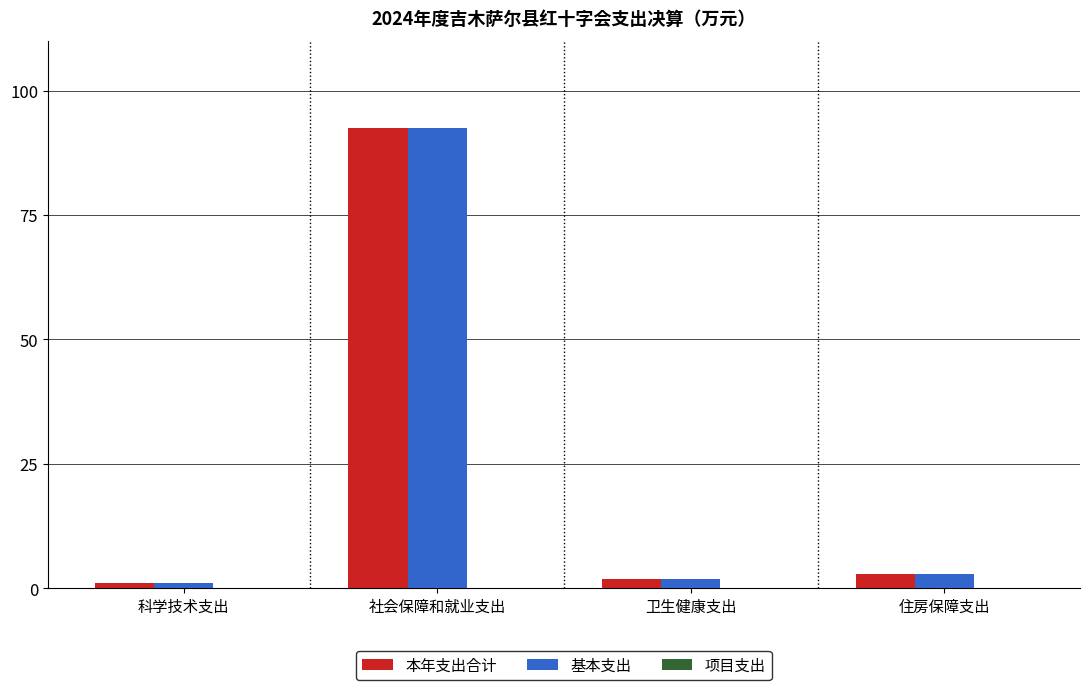

What is the difference between the highest and lowest values at 科学技术支出?

0.0